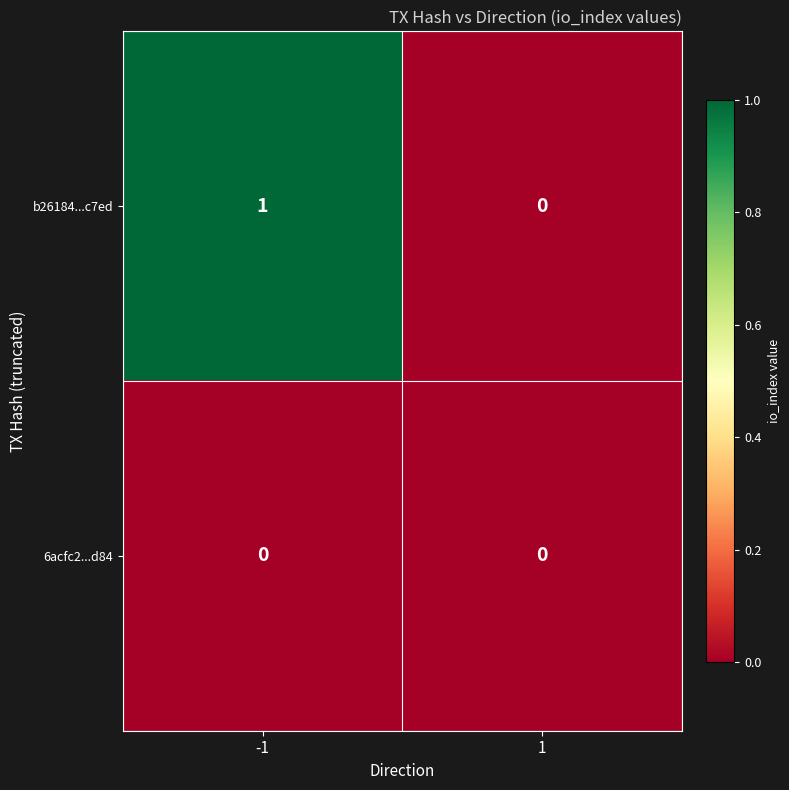

How many positive values does the b26184...c7ed series have?

1